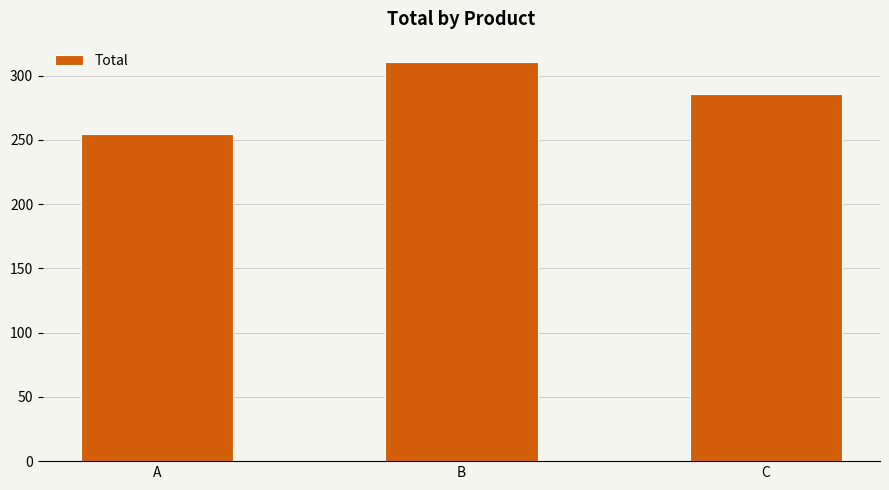

Which label corresponds to the largest value in the chart?

B